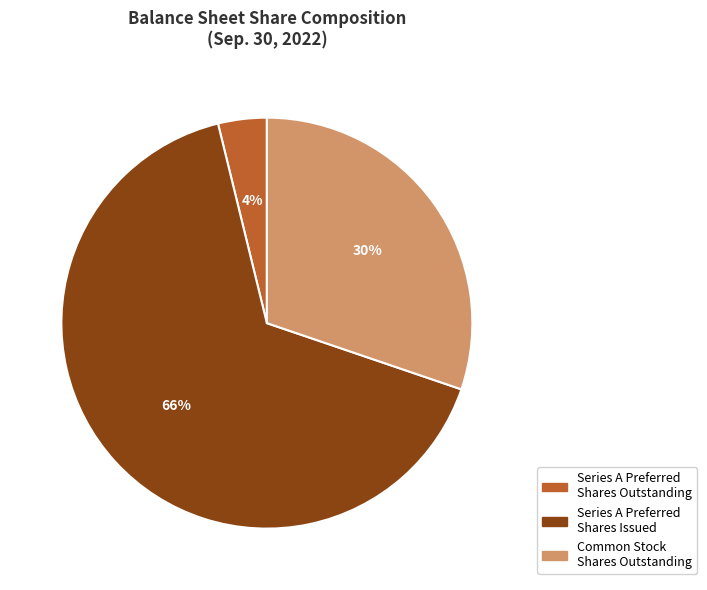

Approximately how many times larger is the value at Common Stock Shares Outstanding compared to Series A Preferred Shares Issued?

0.5